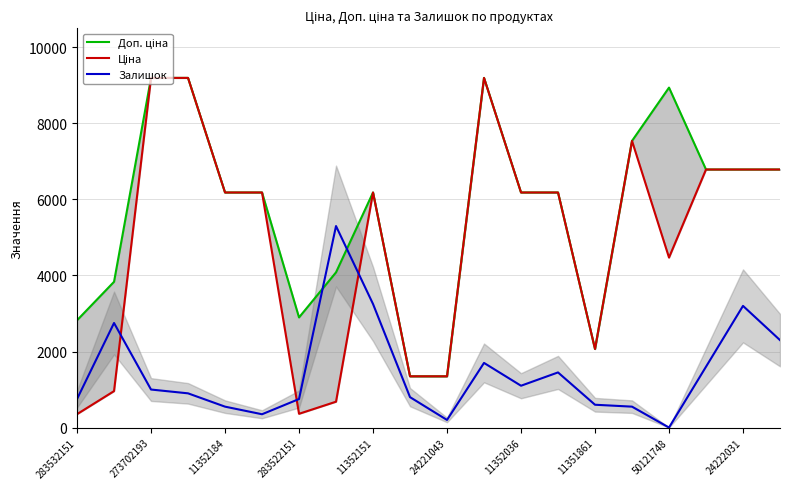

Reading left to right, what are all the values shown in this chart?

Доп. ціна: 2821.2	3833.8	9196.3	9196.3	6182.6	6182.6	2896.6	4082.3	6182.6	1348.0	1348.0	9196.3	6182.6	6182.6	2066.0	7539.3	8941.2	6787.1	6787.1	6787.1
Ціна: 352.6	958.4	9196.3	9196.3	6182.6	6182.6	362.1	680.4	6182.6	1347.9	1347.9	9196.3	6182.6	6182.6	2066.2	7539.3	4470.6	6787.1	6787.1	6787.1
Залишок: 750.0	2750.0	1000.0	900.0	550.0	350.0	750.0	5300.0	3250.0	800.0	200.0	1700.0	1100.0	1450.0	600.0	550.0	0.0	1600.0	3200.0	2300.0